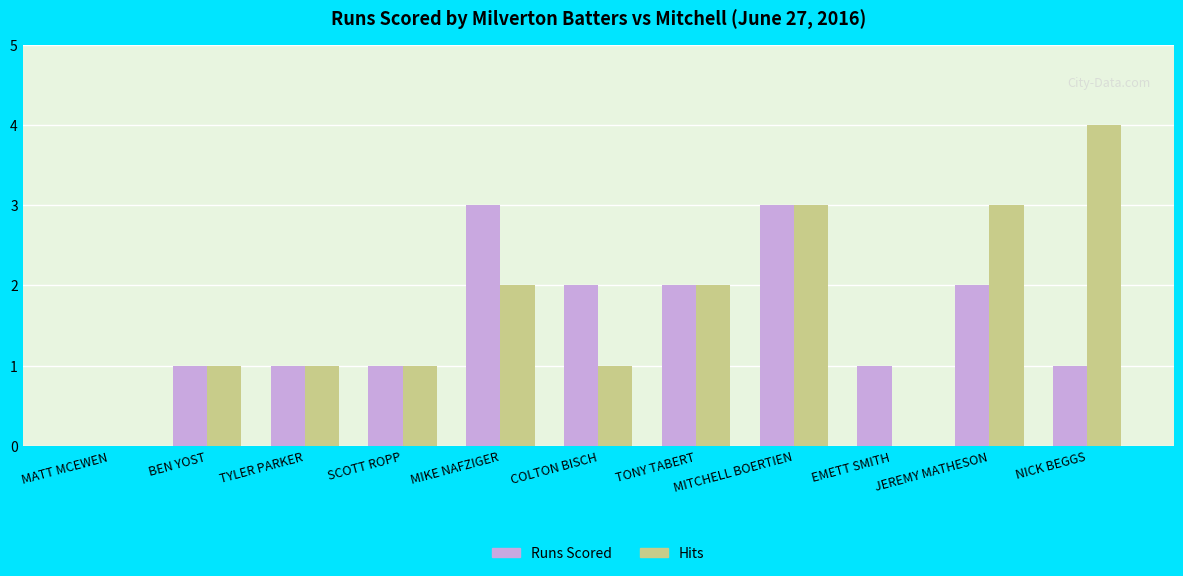

Reading right to left, list all the values displayed in this chart.

Runs Scored: 1	2	1	3	2	2	3	1	1	1	0
Hits: 4	3	0	3	2	1	2	1	1	1	0